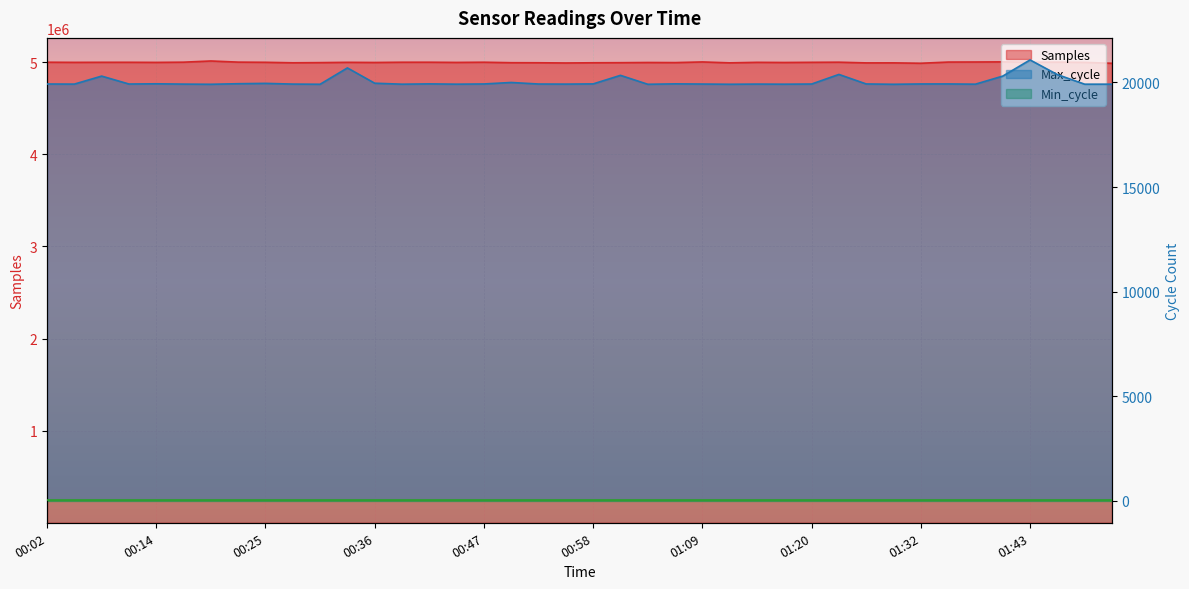

True or false: Samples and Max_cycle intersect in this chart.

False